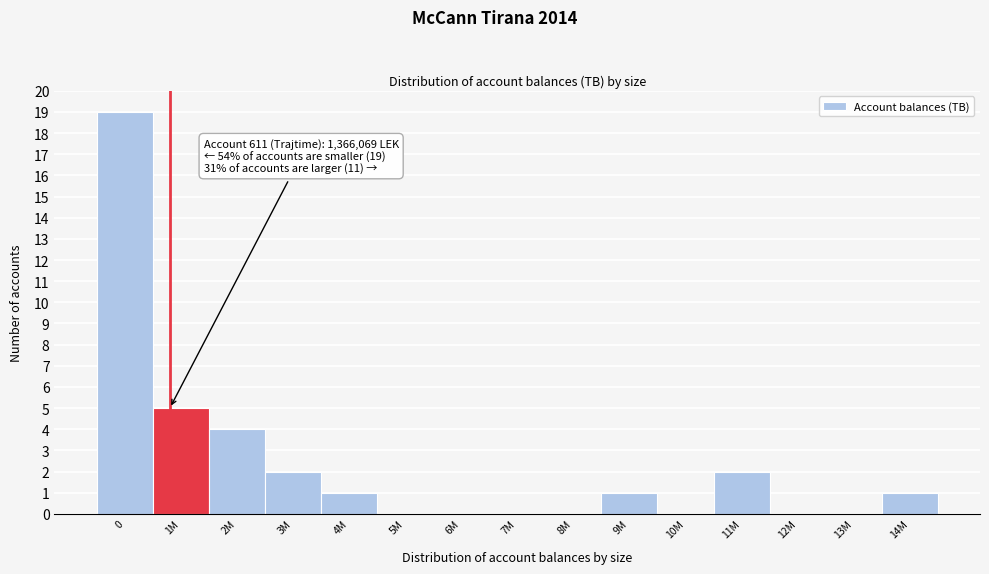

Reading left to right, transcribe all the data shown in this chart.

0=19	1M=5	2M=4	3M=2	4M=1	5M=0	6M=0	7M=0	8M=0	9M=1	10M=0	11M=2	12M=0	13M=0	14M=1